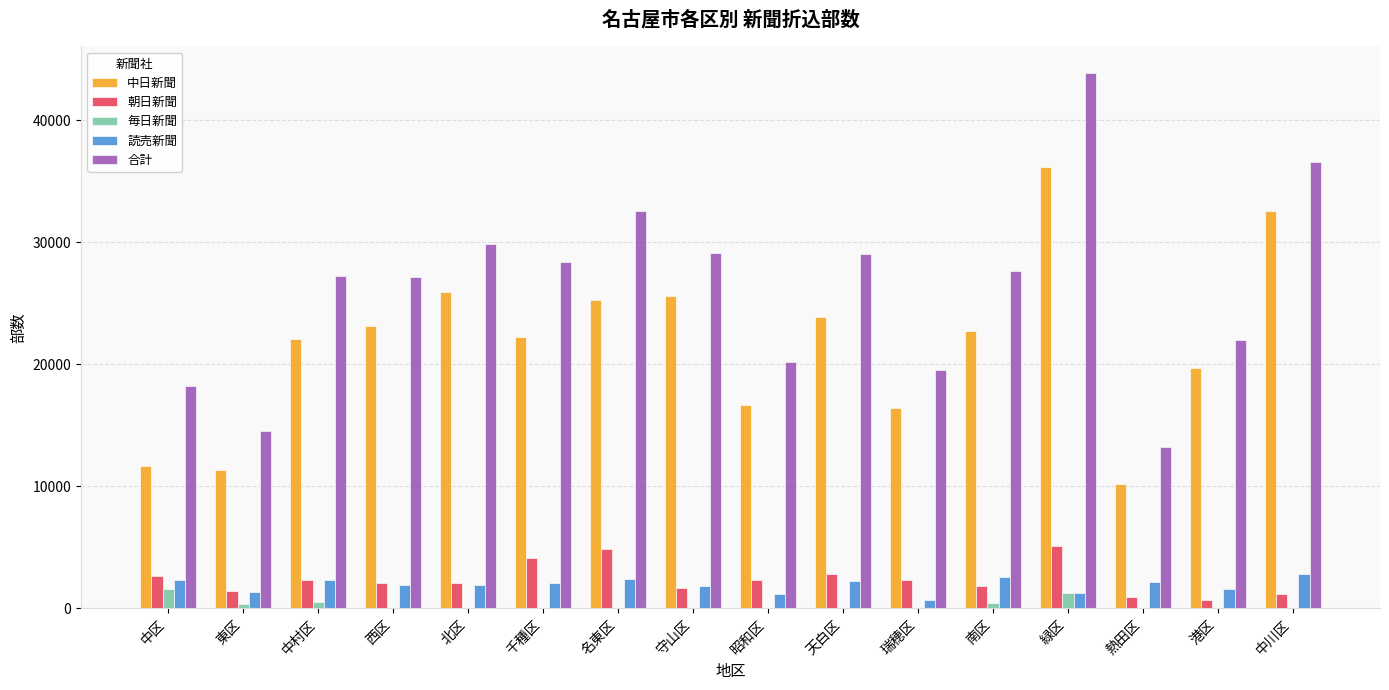

Are the bars horizontal?

No